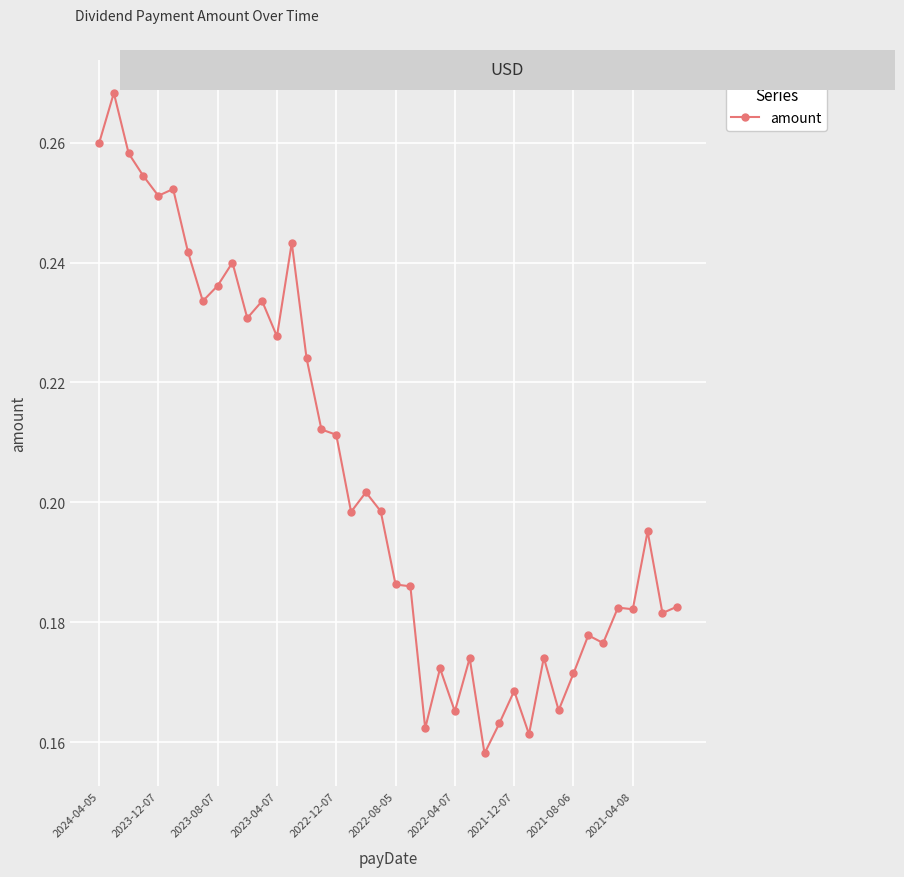

What is the sum of all values?

8.2